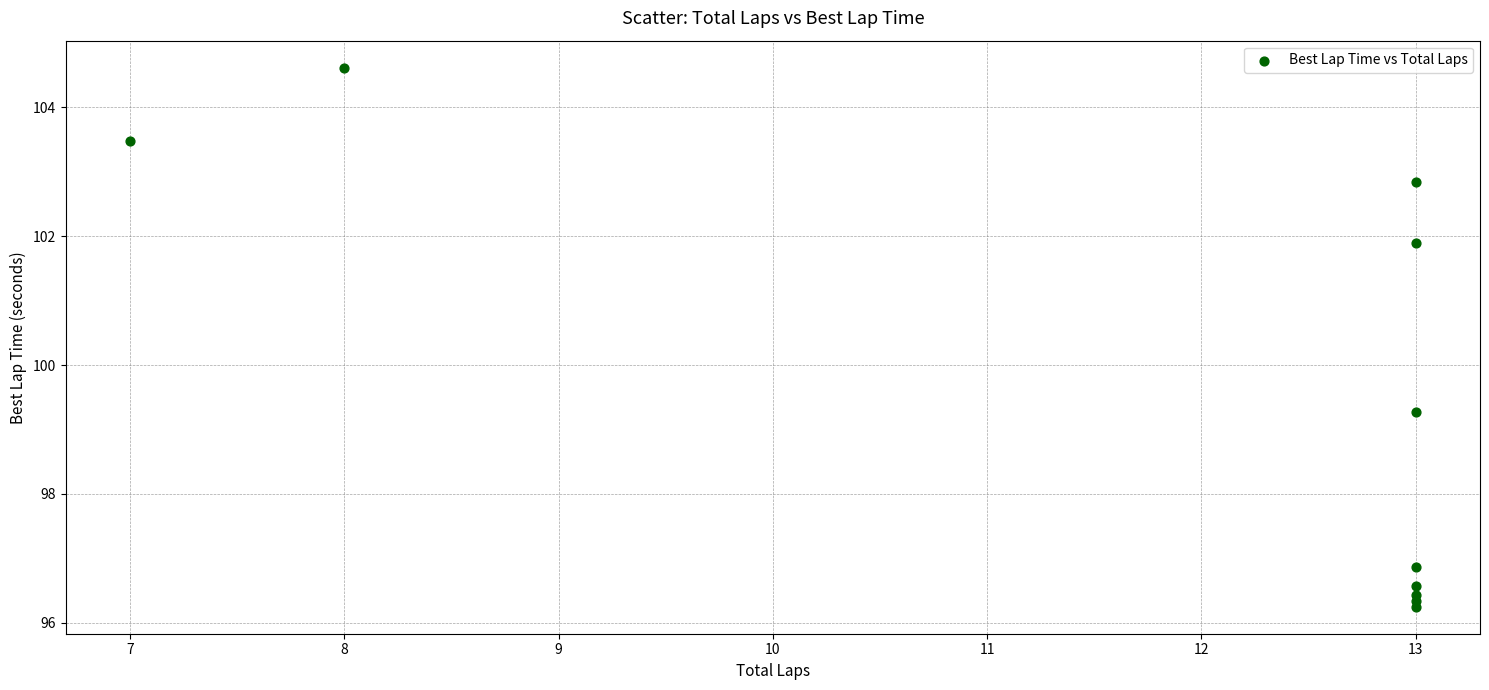

What Y value in the scatter plot is closest to 100?

99.3